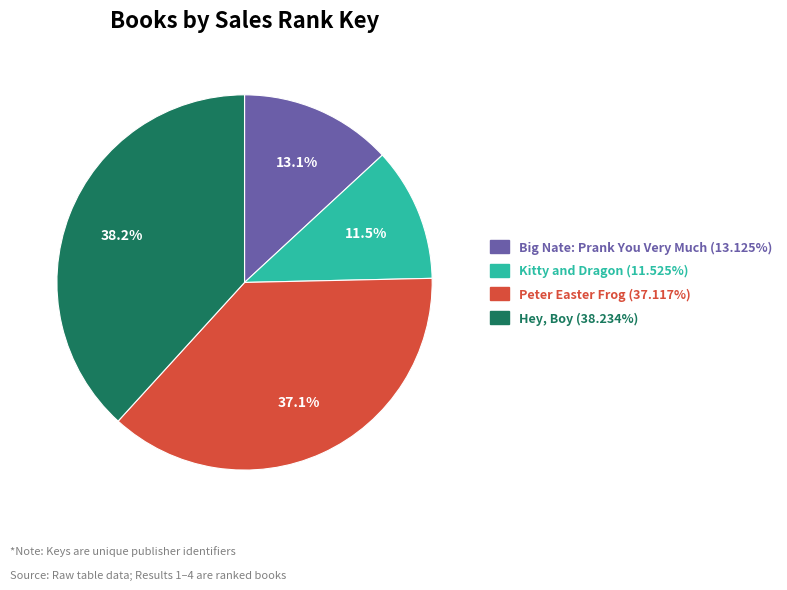

To the nearest percent, what is the difference between the Peter Easter Frog and Hey, Boy slice percentages?

1%